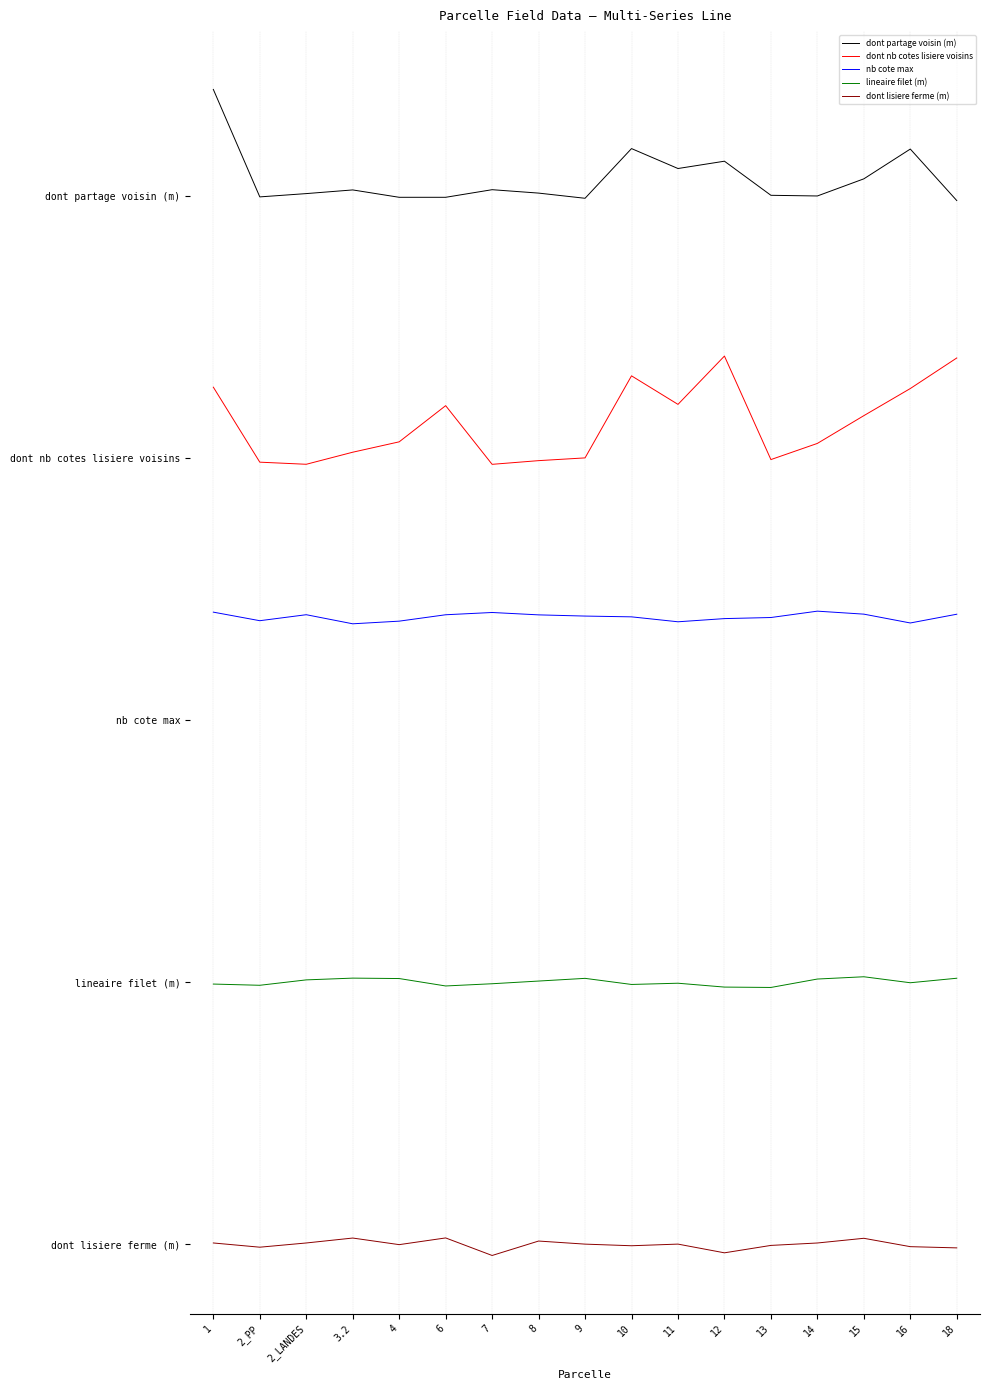

True or false: nb cote max and lineaire filet (m) cross at least once.

False